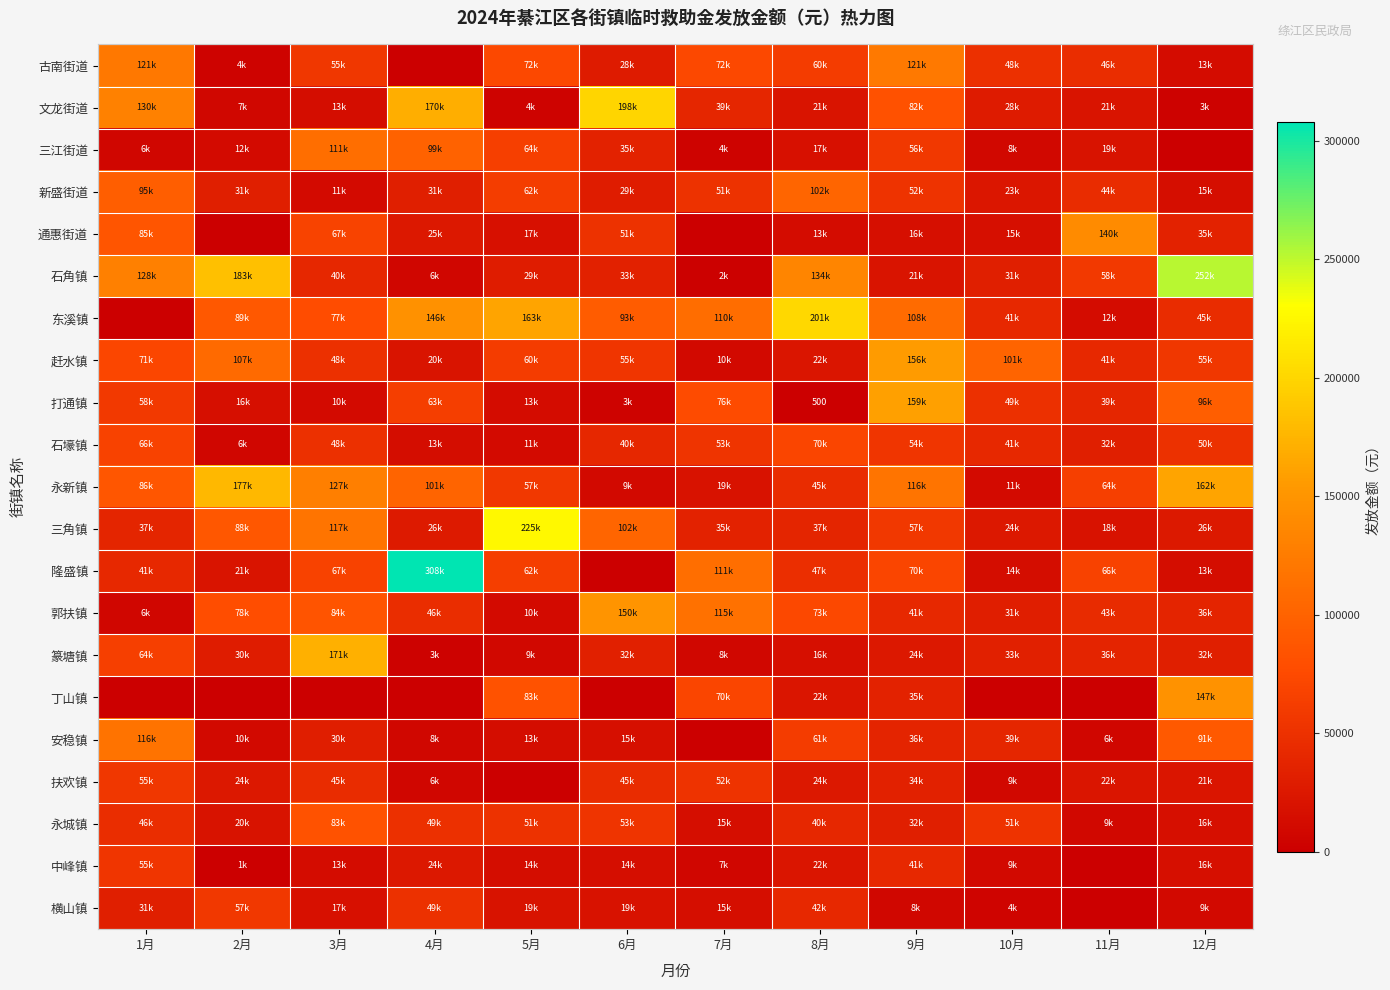

What is the total value across all series at 3月?

1243400